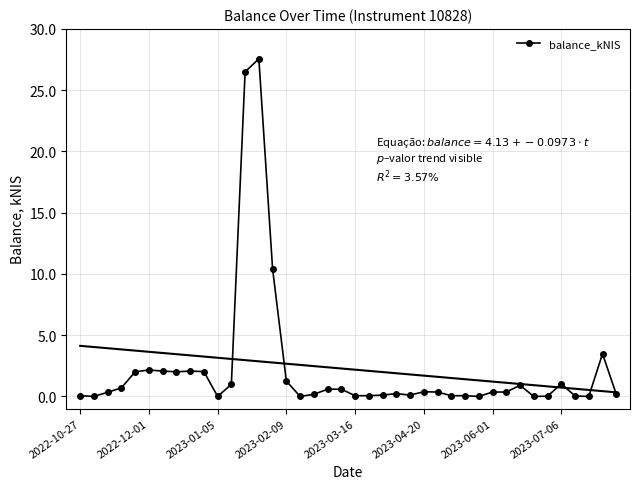

True or false: balance_kNIS has more than 2 points higher than both neighbors.

True